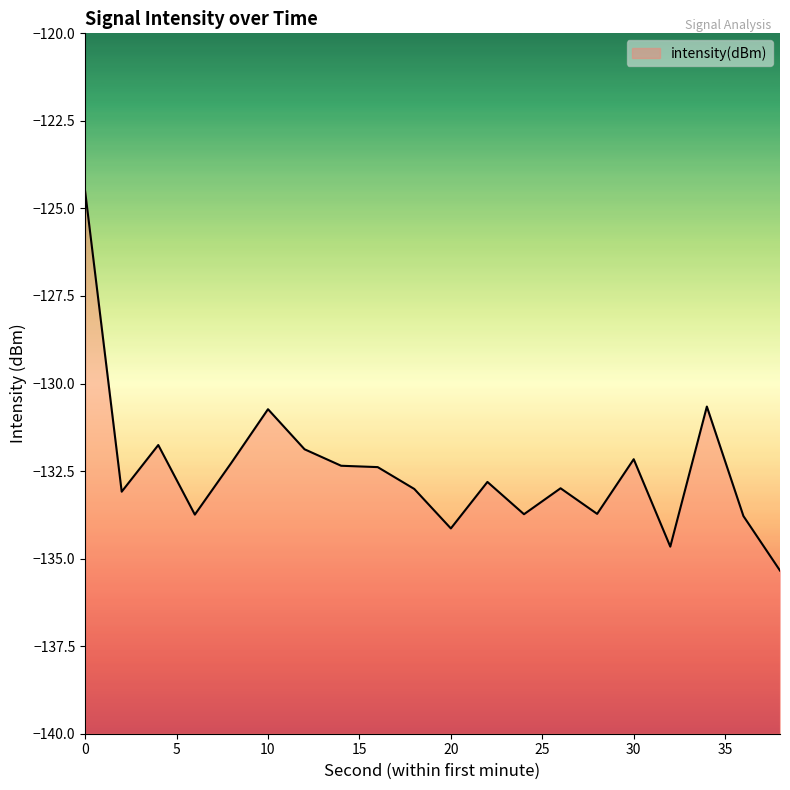

Does the chart display data point markers on the line(s)?

No